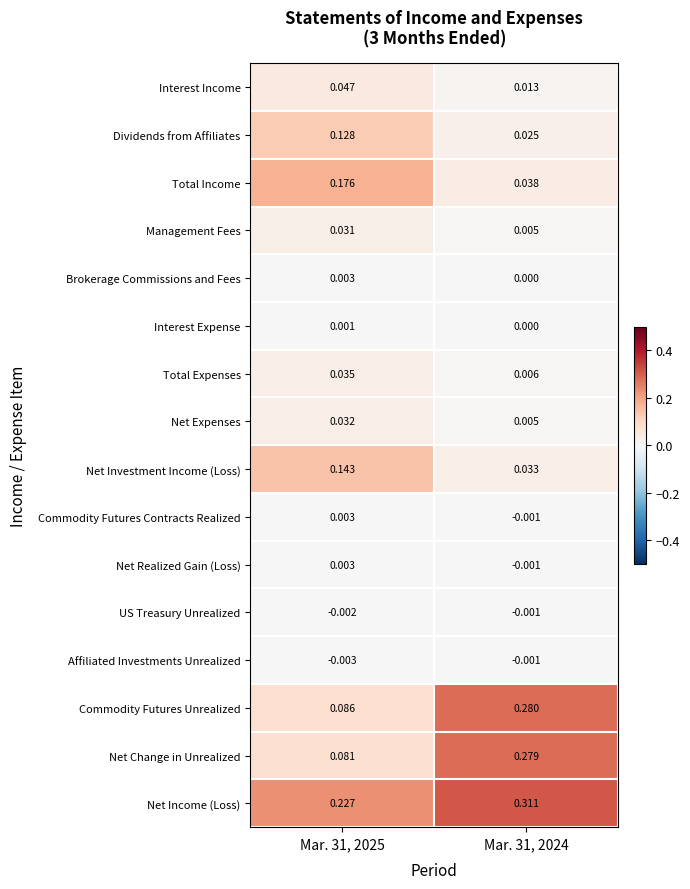

Which category has the highest value across all series?

Mar. 31, 2024